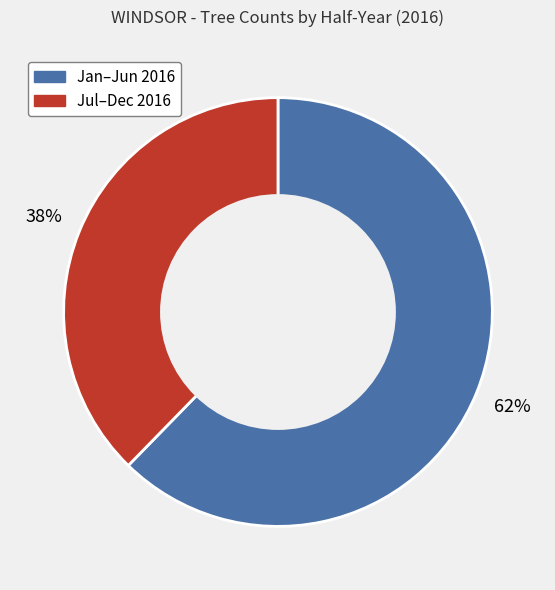

Is there a majority slice in this chart?

Yes